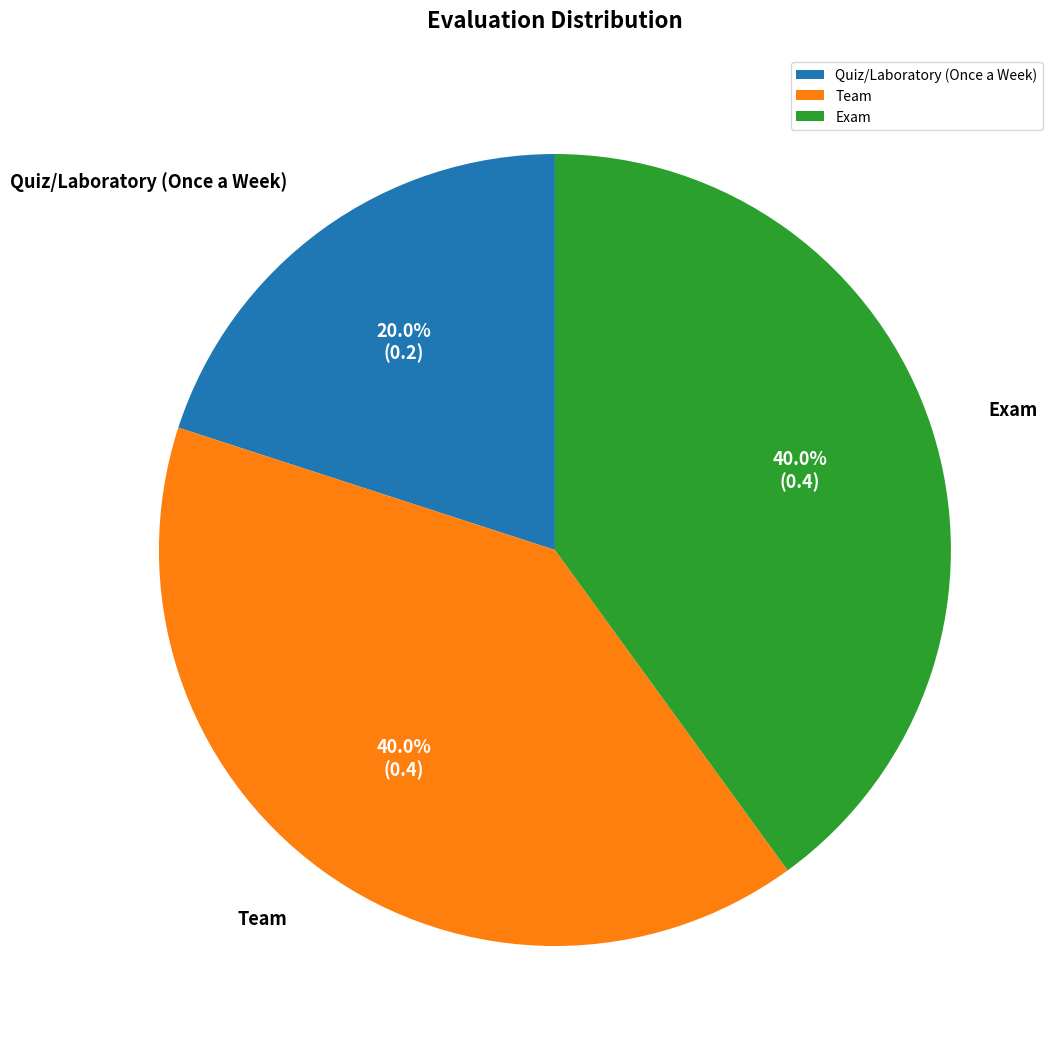

How much of the chart is everything except Team?

60.0%